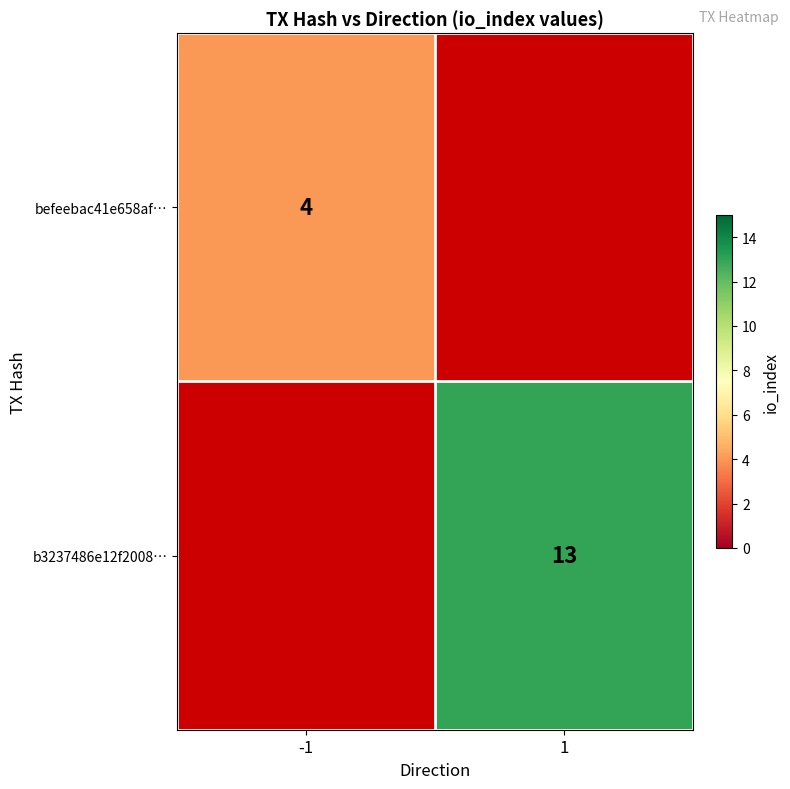

How many categories are shown in the chart?

2